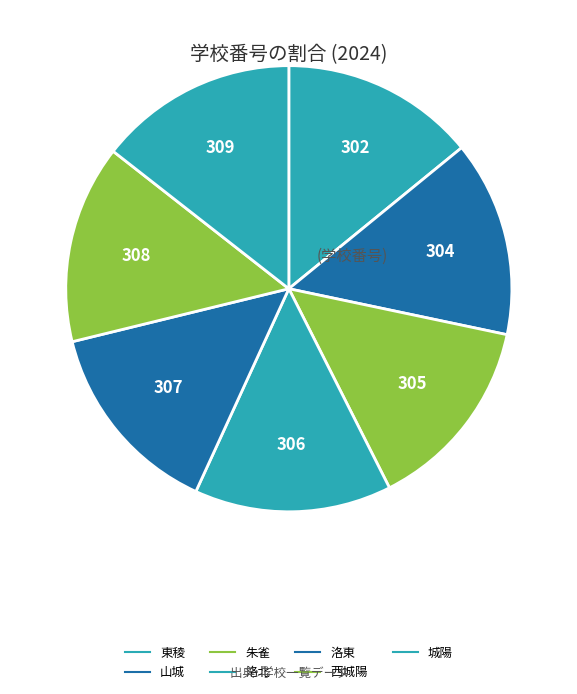

Count the number of slices in the pie.

7